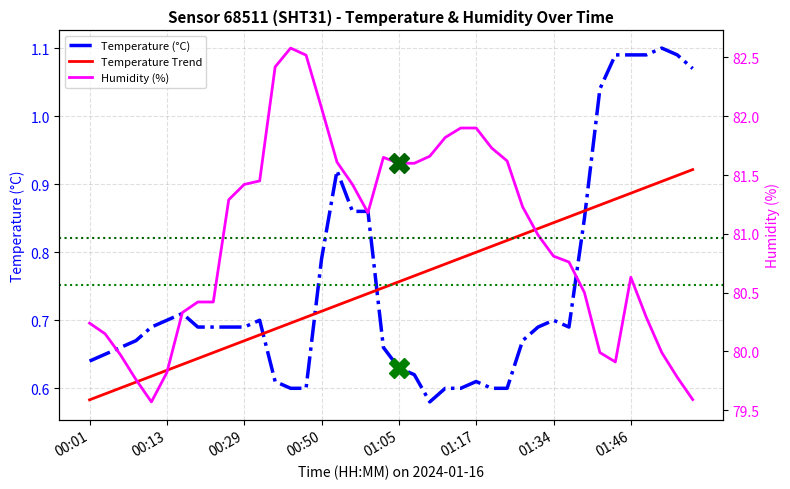

What is the label of the 30th point from the left?

29